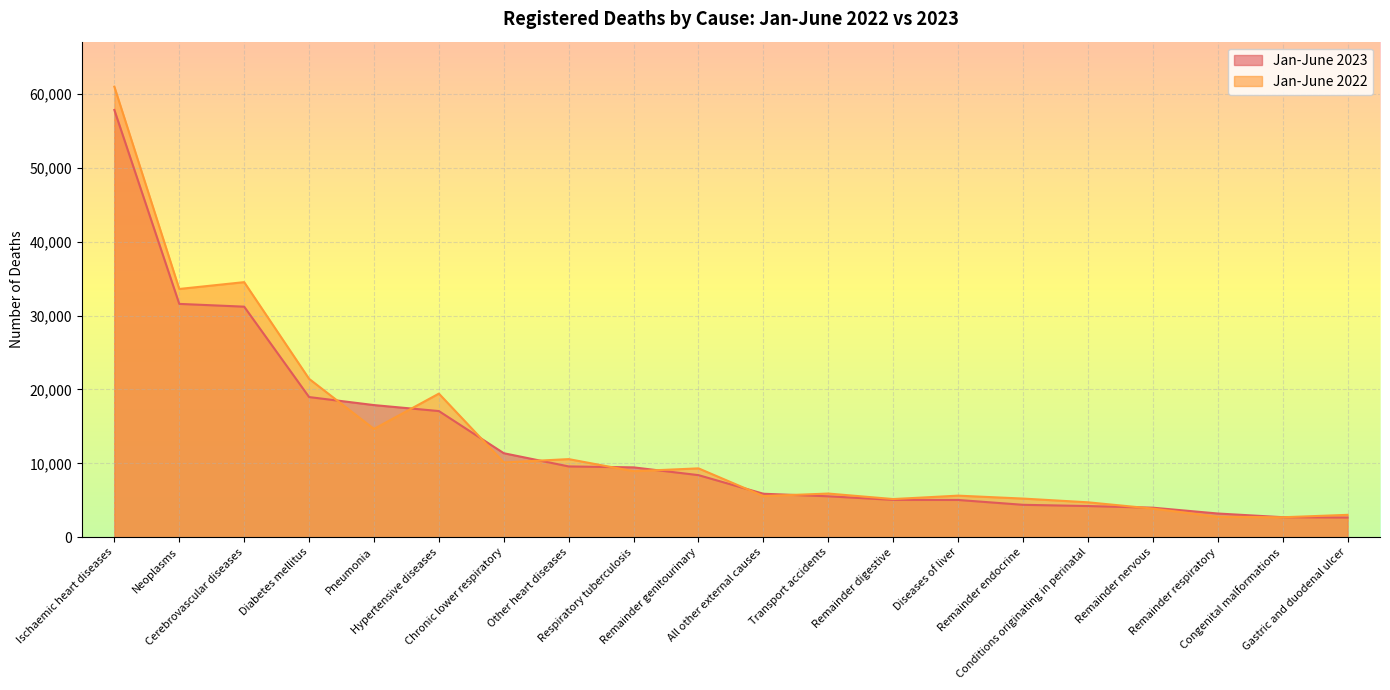

What is the label of the 2nd point from the right?

Congenital malformations